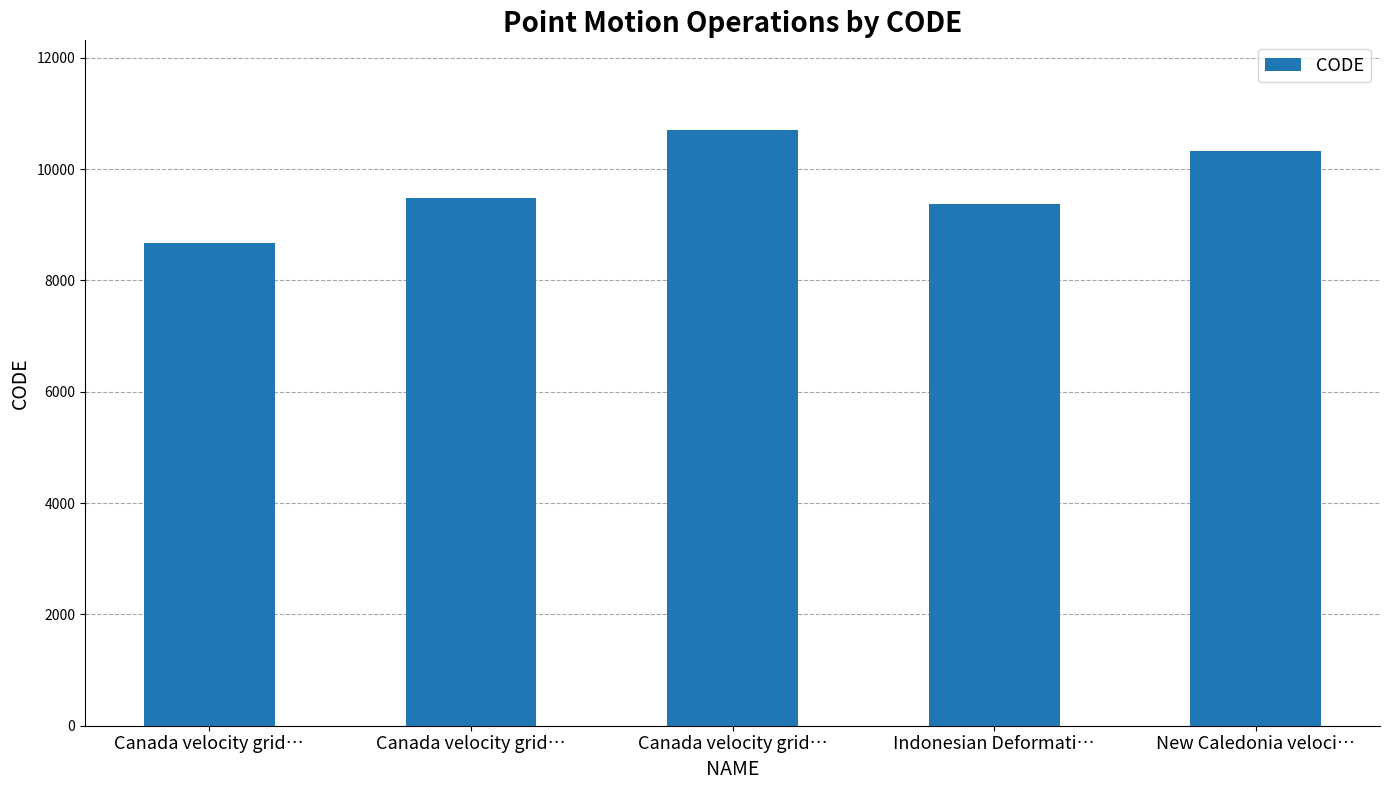

Does the chart contain stacked bars?

No